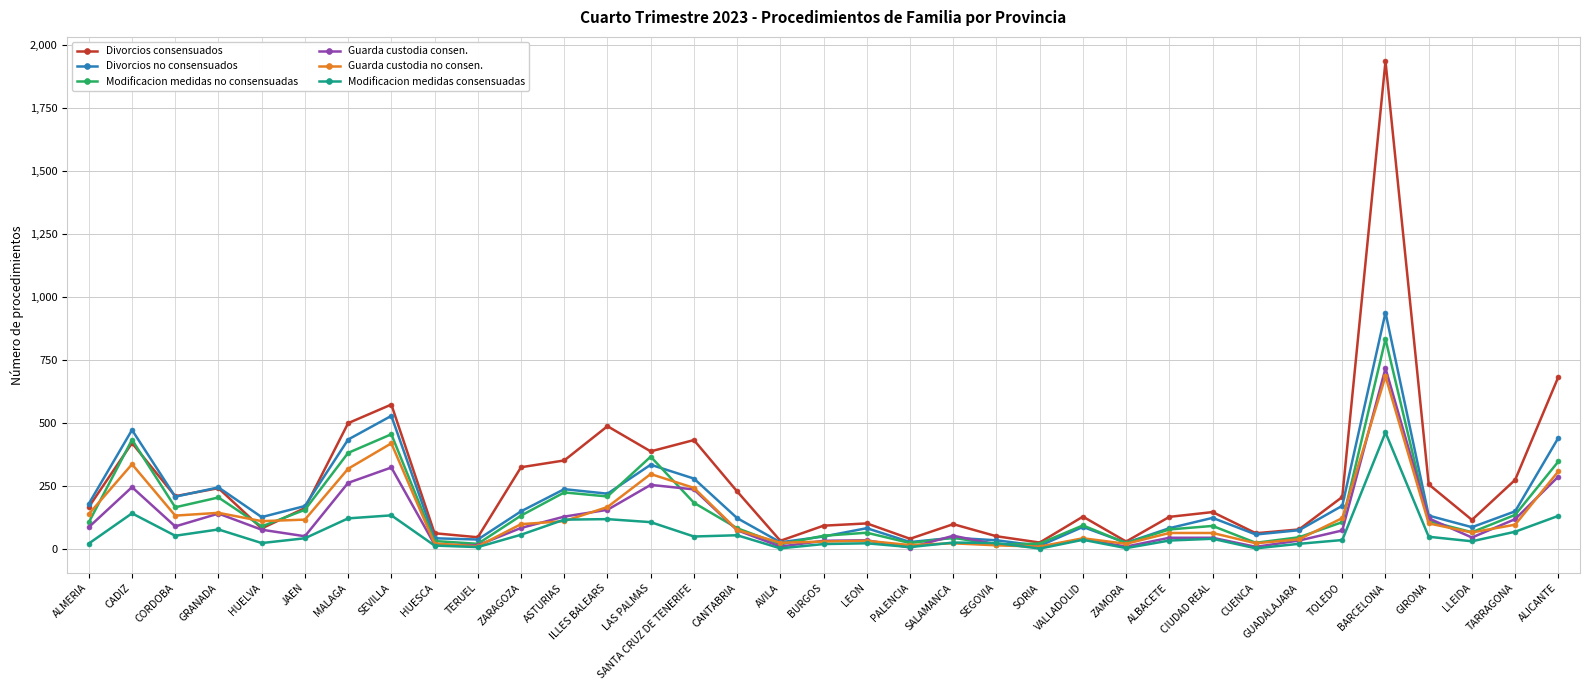

Which category has the highest value in the Divorcios consensuados series?

BARCELONA